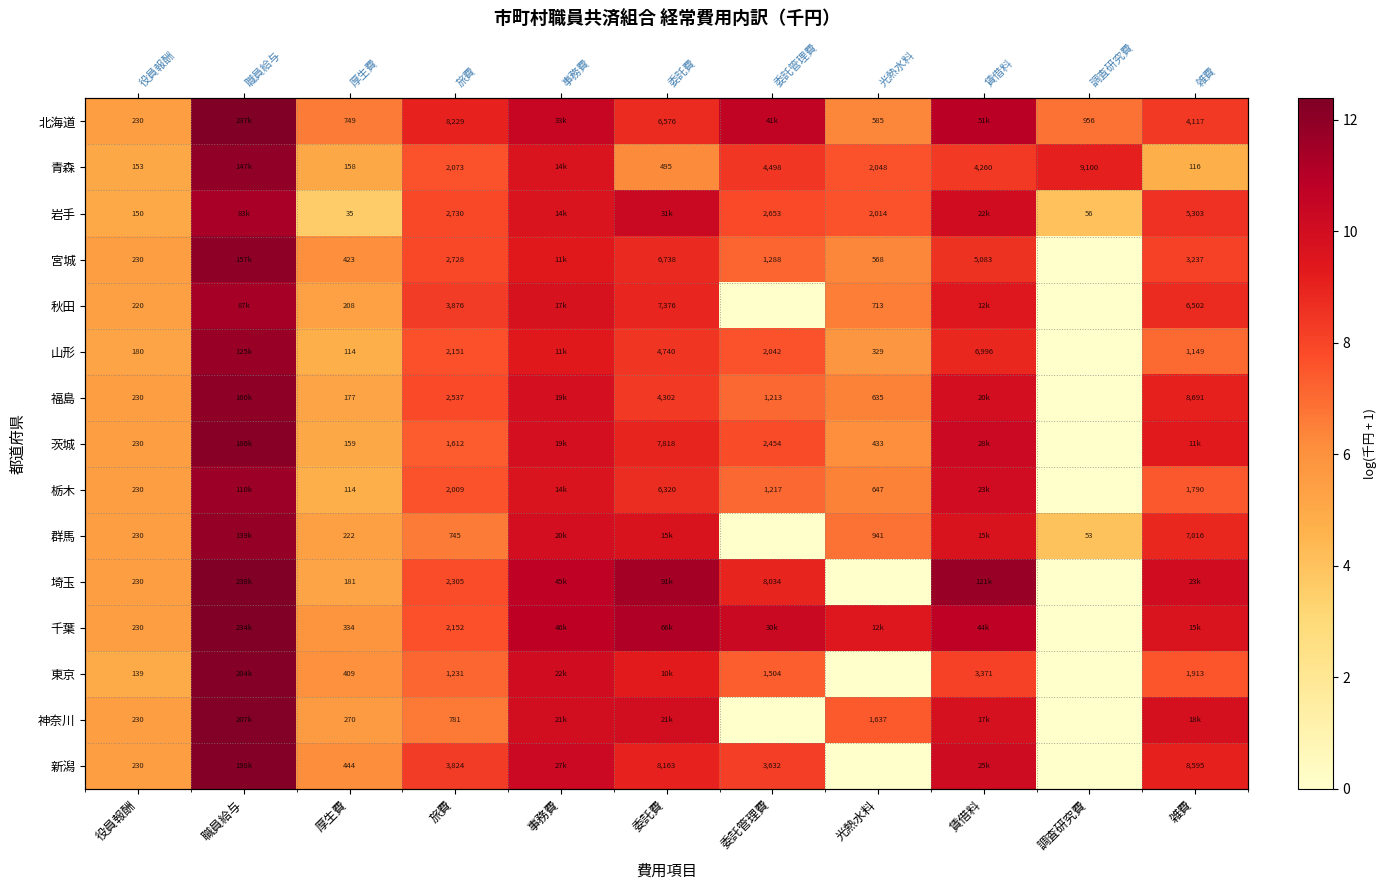

What is the sum of all 千葉 values?

93.2